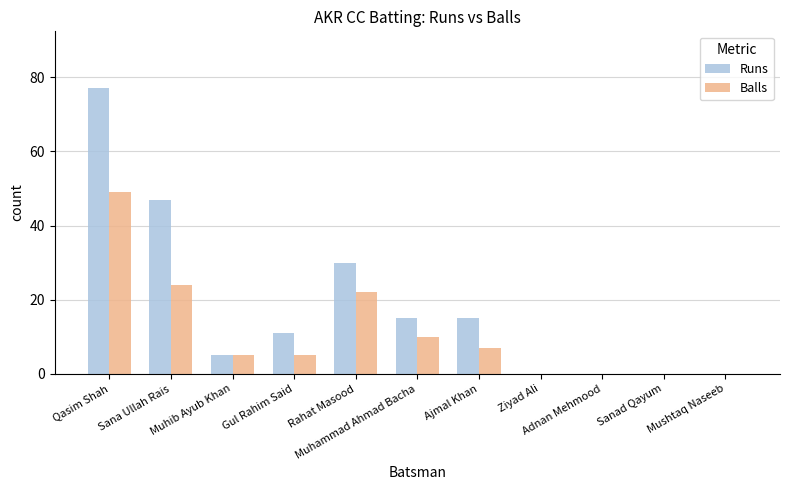

What is the maximum value for Runs?

77